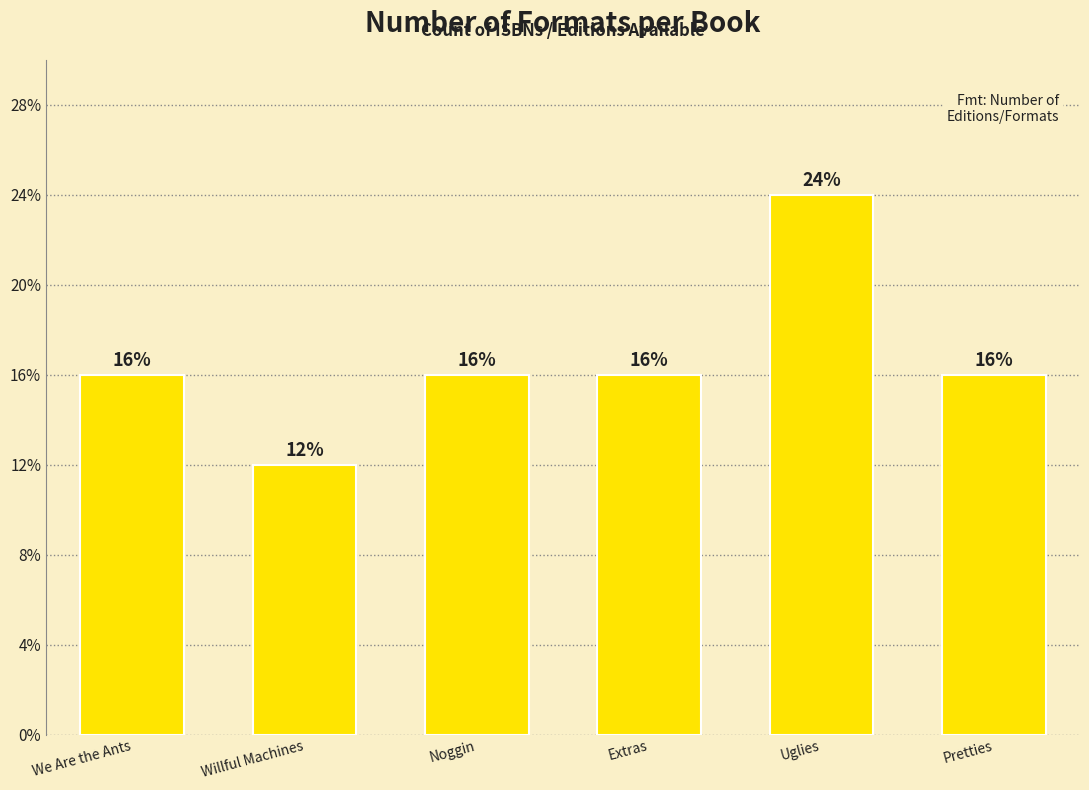

Which has a higher value, Pretties or Extras?

Pretties